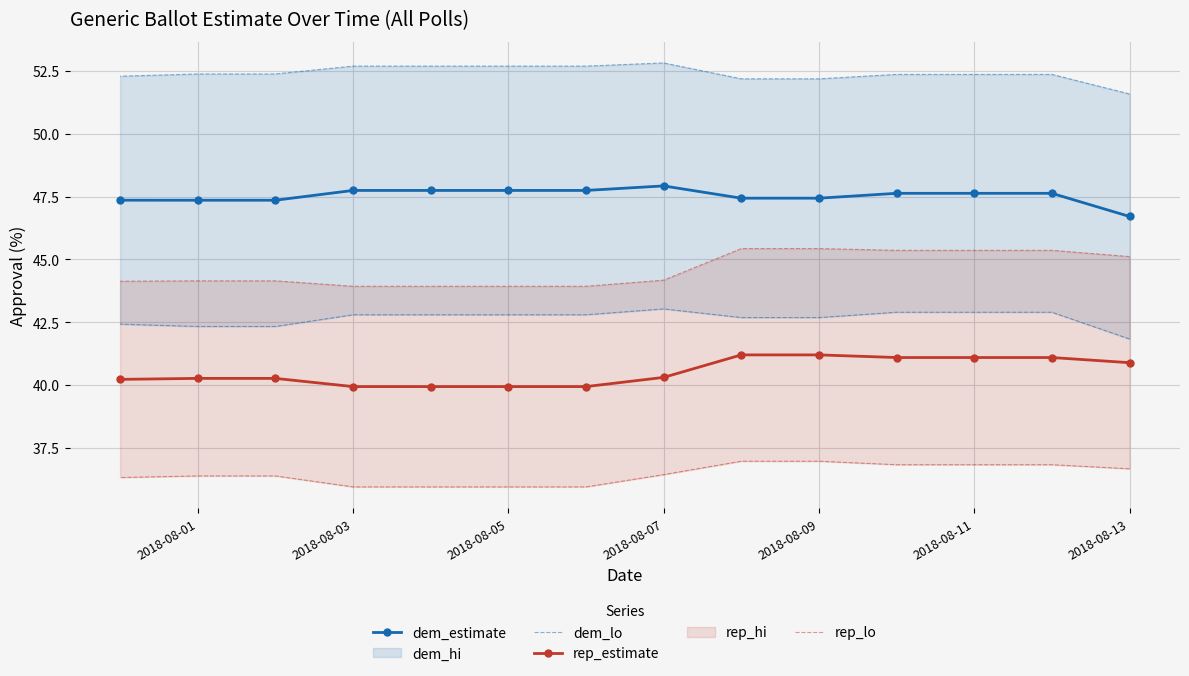

The value of dem_estimate at 2018-08-09 is 47.4. True or false?

True